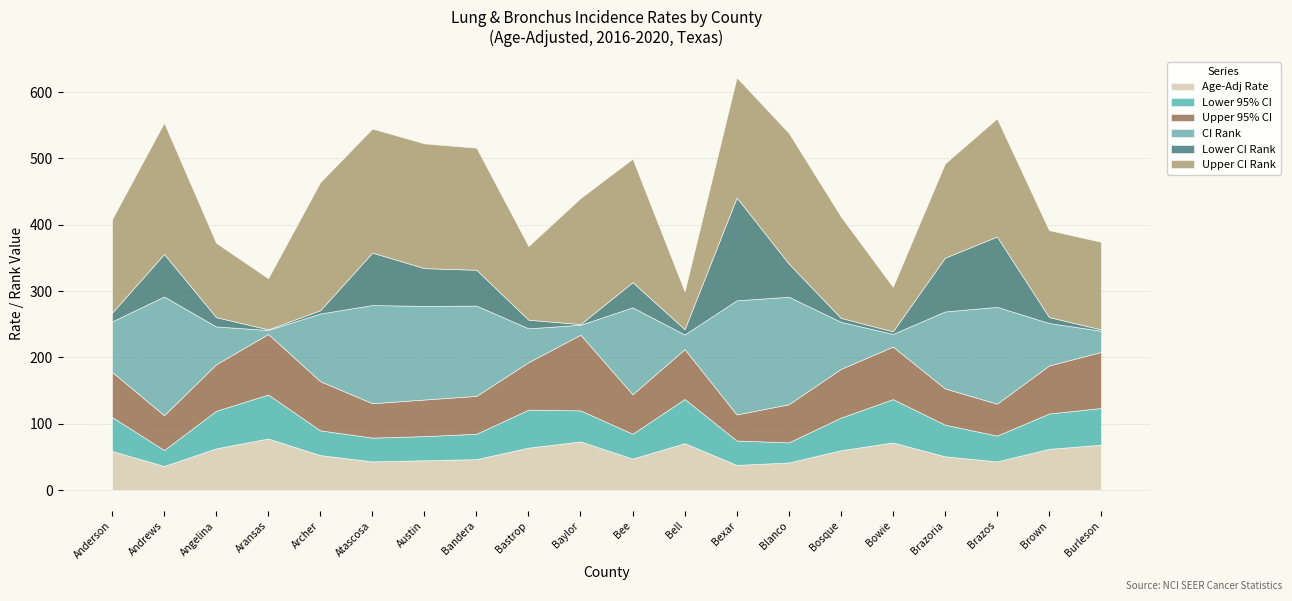

The Lower 95% CI series shows 39.8 at Bell. True or false?

False